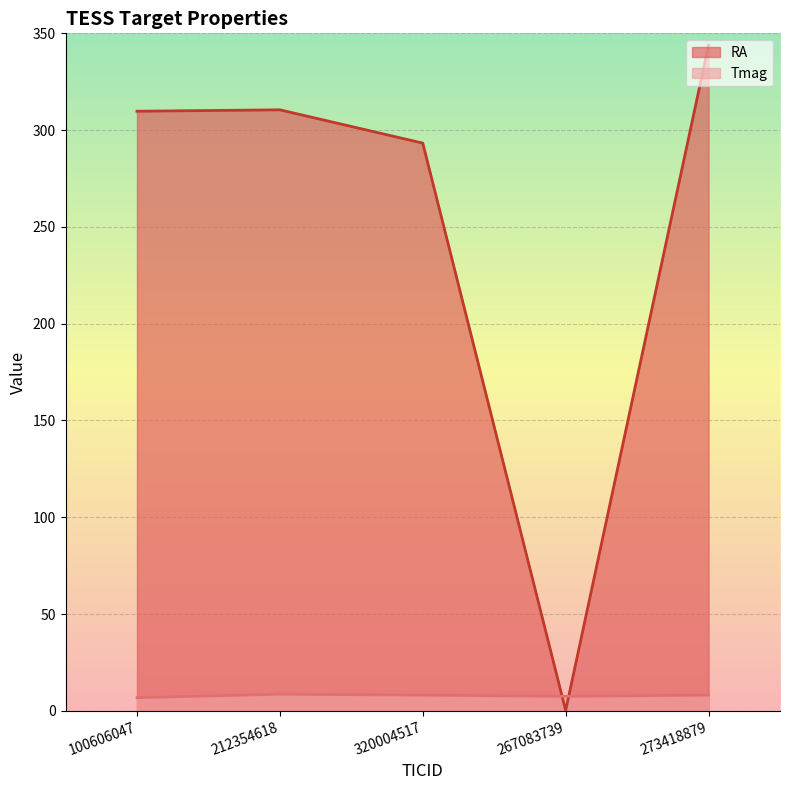

At which category does RA reach its first local peak?

212354618